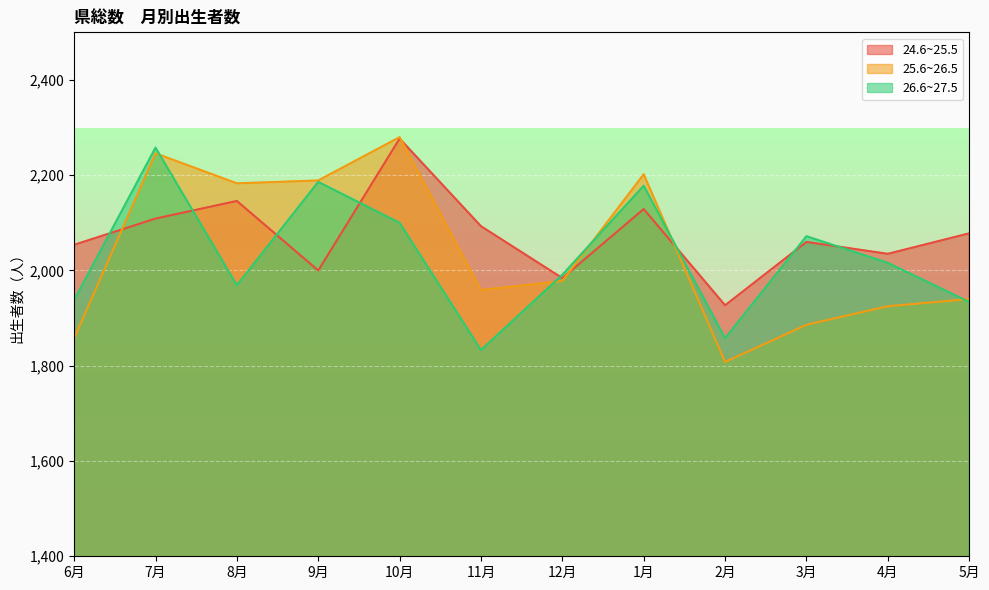

True or false: 24.6~25.5 has a value of 2093 at 11月.

True